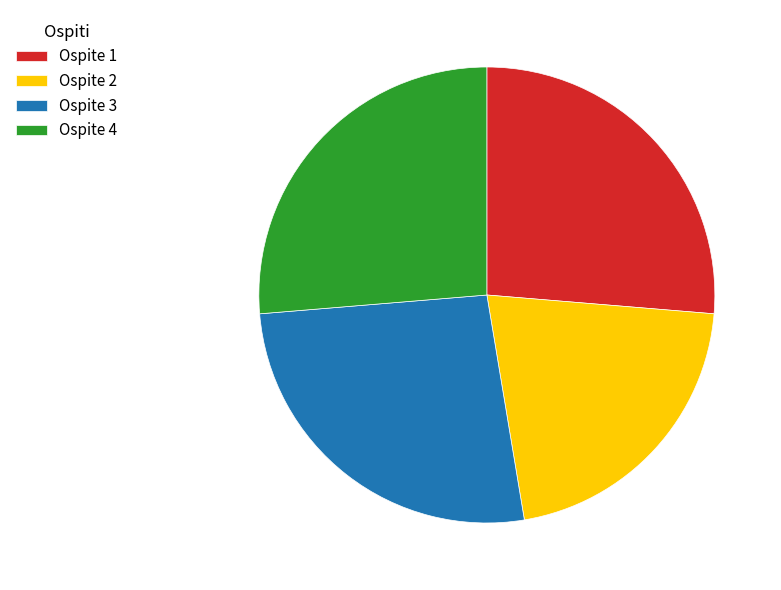

What is the ratio of the value at Ospite 1 to the value at Ospite 3?

1.0